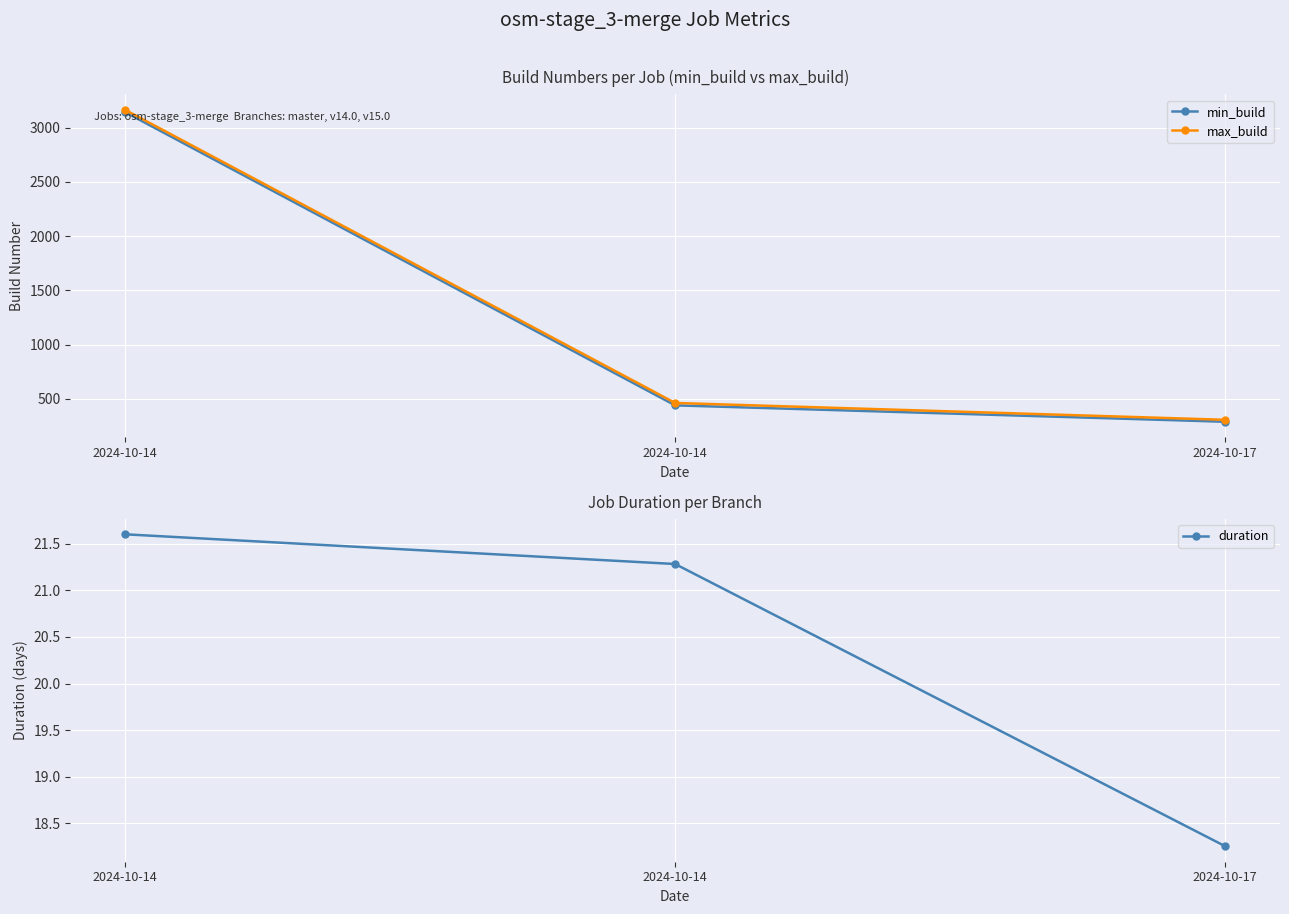

The duration series shows 24.9 at 2024-10-17. True or false?

False